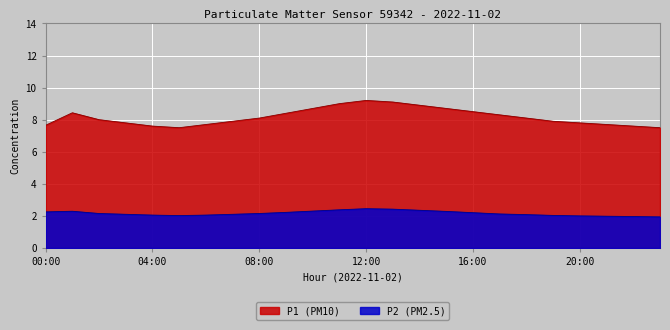

Is the value of P2 at 22:00 greater than the value of P1 at 02:00?

No